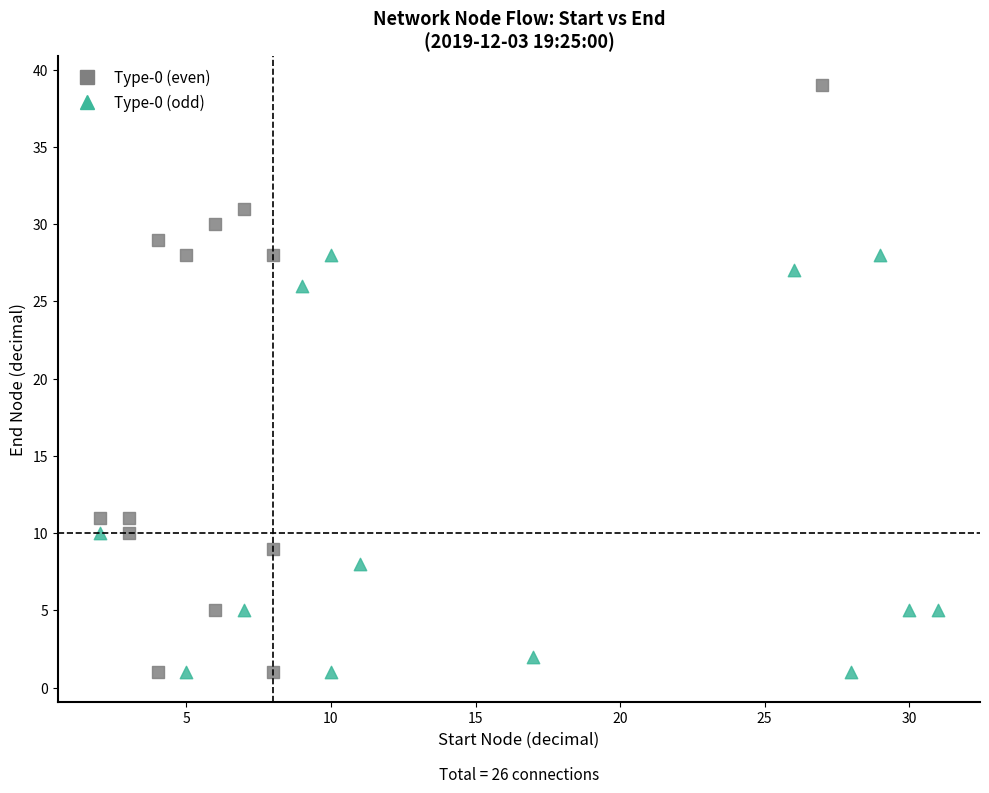

Which series reaches the maximum Y coordinate?

Type-0 (even)